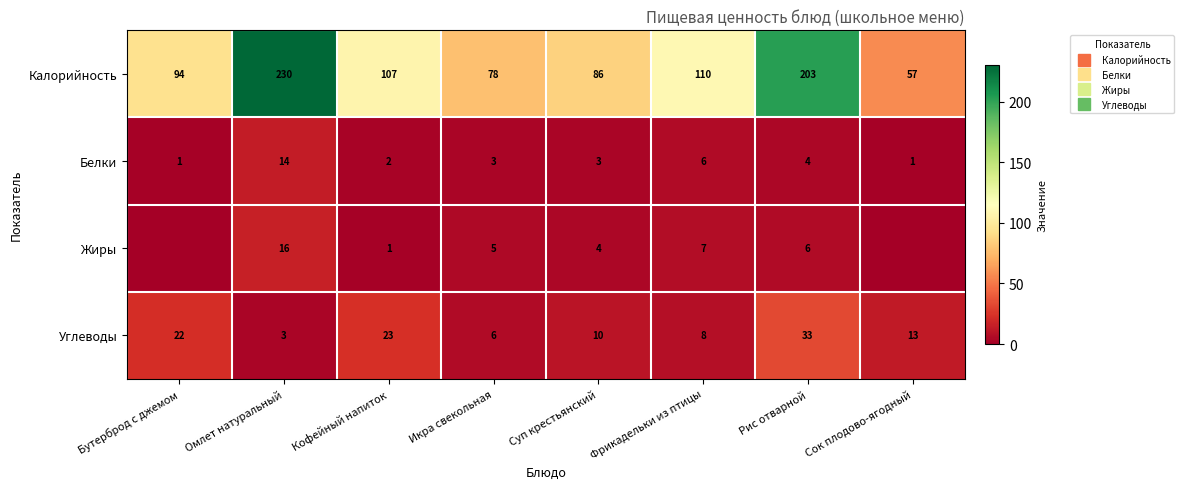

The Калорийность series shows 230 at Омлет натуральный. True or false?

True